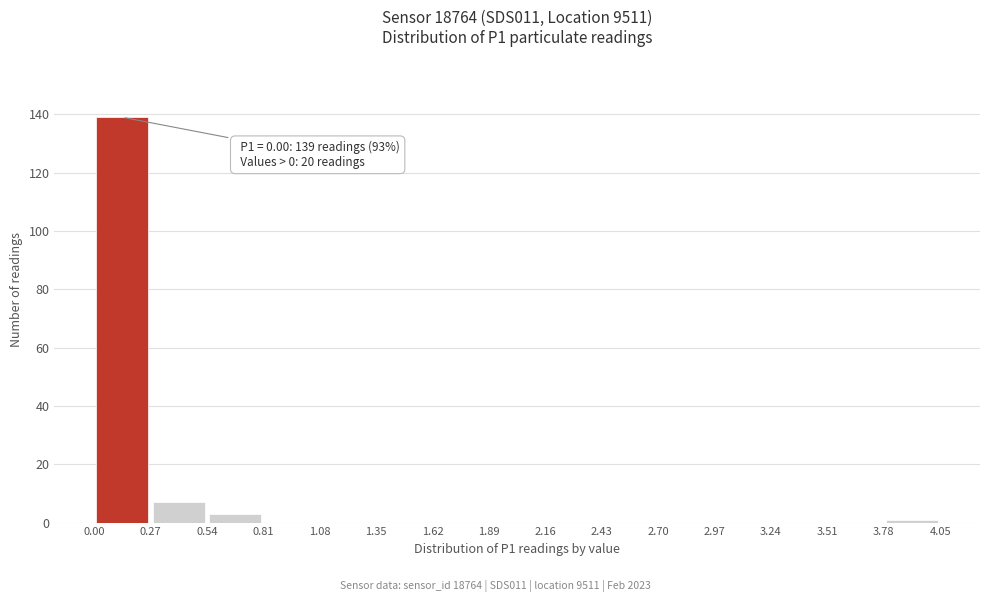

Over which range of the x-axis is the bar tallest?

0.00 to 0.27